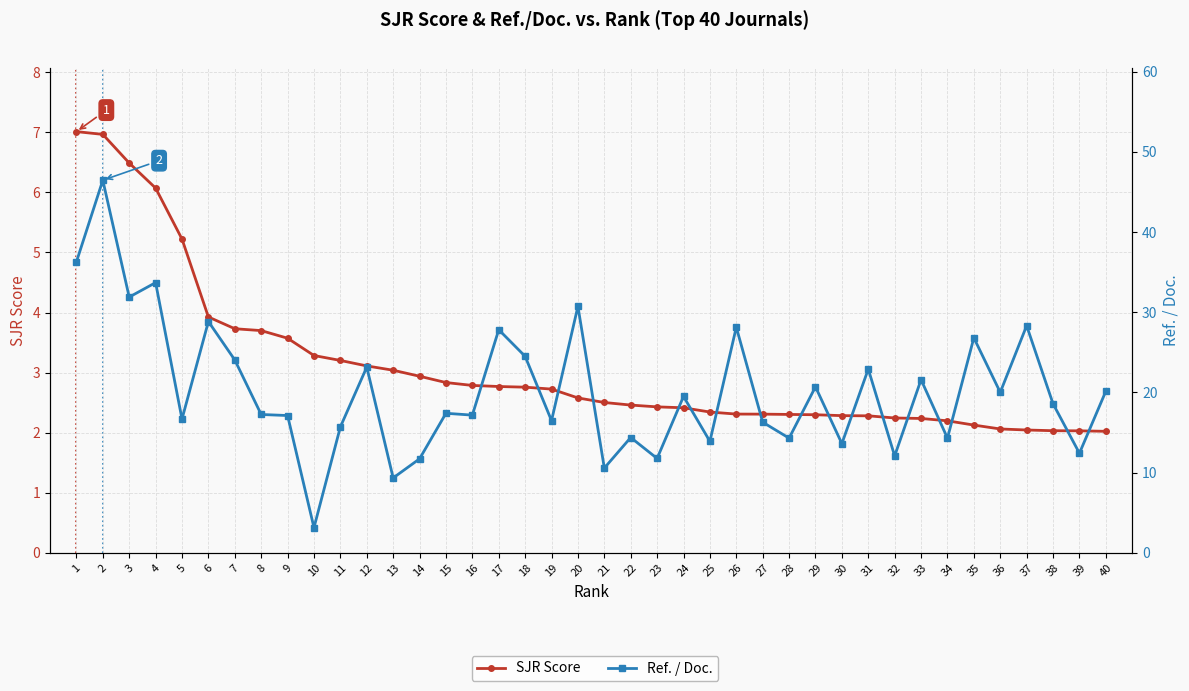

What is the difference between the maximum and second lowest values in the Ref. / Doc. series?

37.1